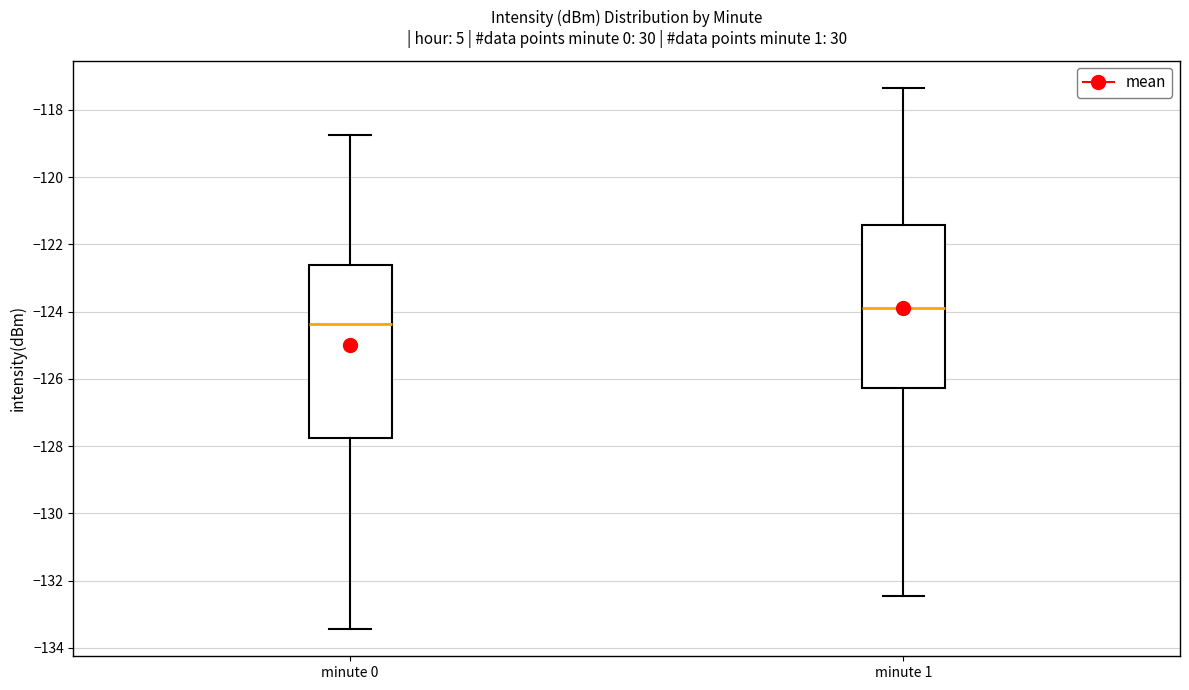

Reading left to right, read every box against the y-axis: the position of its median line, the range the box covers, and the ends of its whiskers. The values are not printed on the chart, so give them approximately, as read against the axis.

minute 0: median -124.4, box -127.8 to -122.6, whiskers -133.4 to -118.8
minute 1: median -124.0, box -126.2 to -121.4, whiskers -132.4 to -117.4